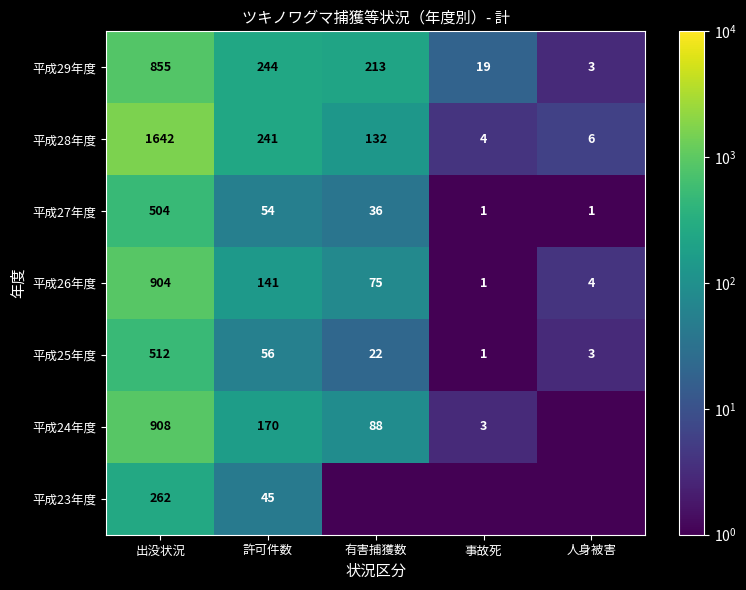

What is the average value of the 平成28年度 series?

405.0